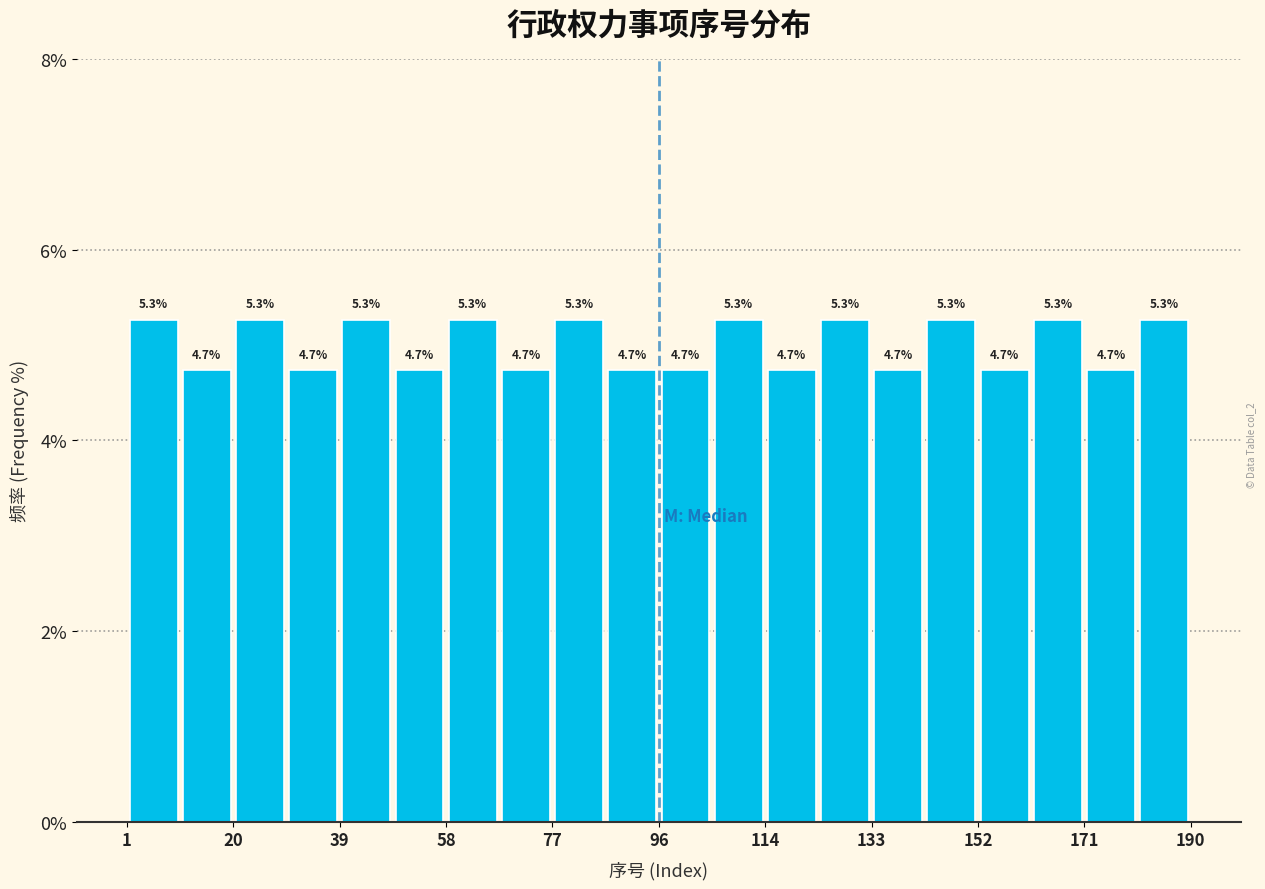

How tall is the bar that spans 2 to 10 on the x-axis? The bar edges are not printed on the chart, so give them approximately, as read against the axis.

5.3